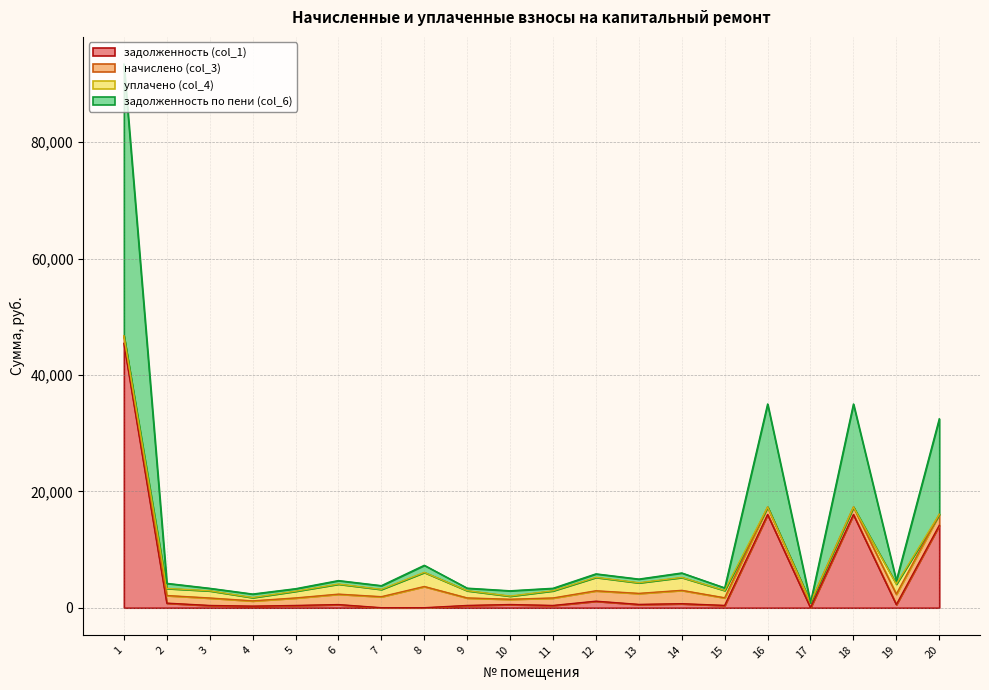

At which category does the chart reach its minimum across all series?

7